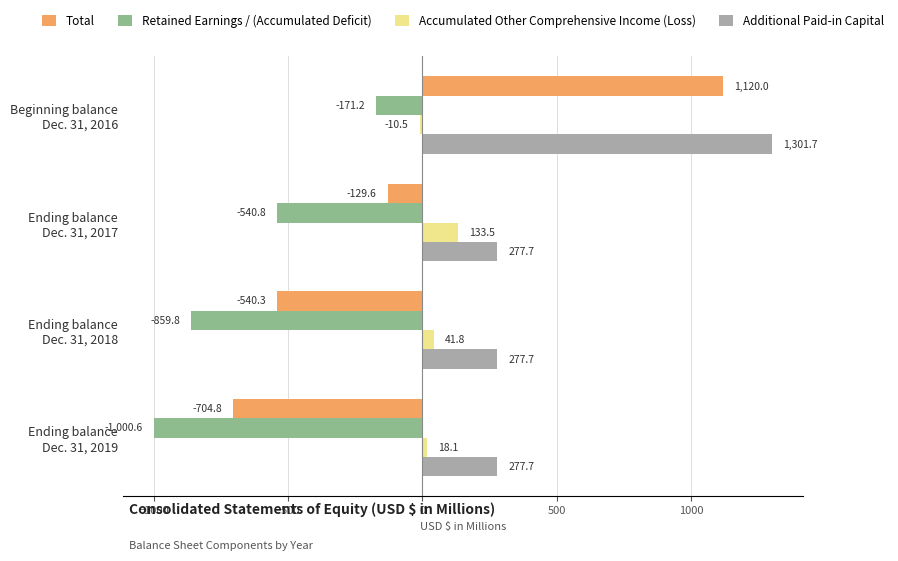

At which category is the sum across all series the highest?

Beginning balance
Dec. 31, 2016